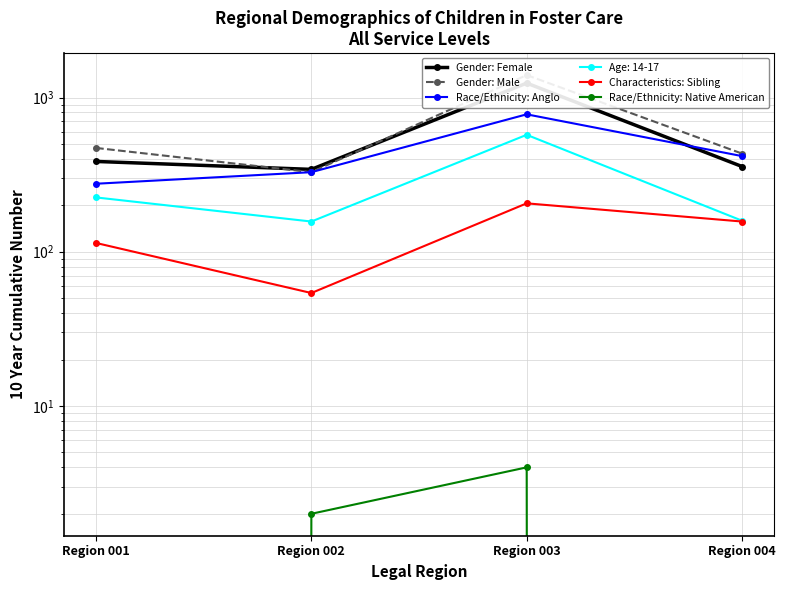

At how many categories does at least one series exceed 724?

1